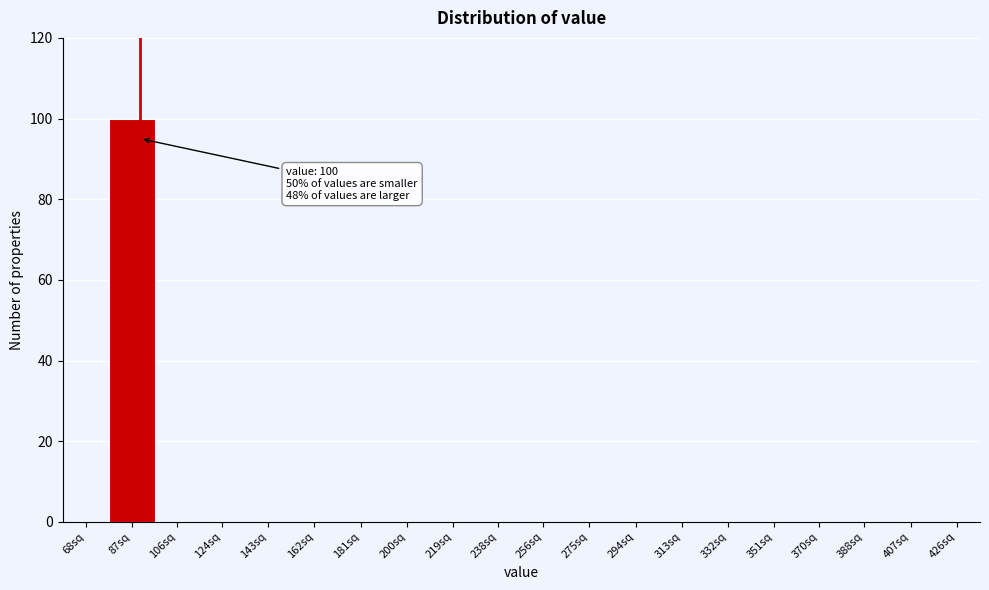

Reading right to left, extract all data points from this chart.

426sq=0	407sq=0	388sq=0	370sq=0	351sq=0	332sq=0	313sq=0	294sq=0	275sq=0	256sq=0	238sq=0	219sq=0	200sq=0	181sq=0	162sq=0	143sq=0	124sq=0	106sq=0	87sq=100	68sq=0